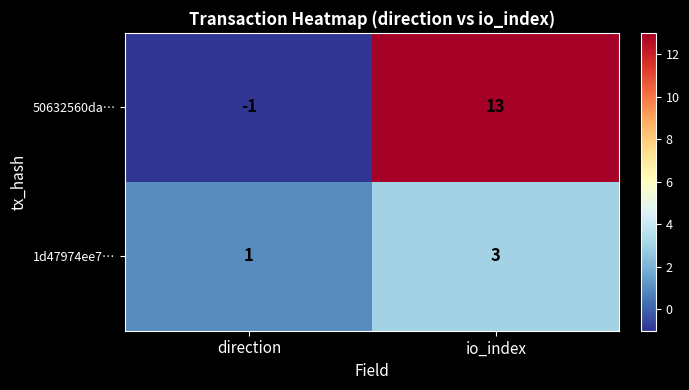

Reading right to left, what are all the values shown in this chart?

50632560da…: io_index=13	direction=-1
1d47974ee7…: io_index=3	direction=1